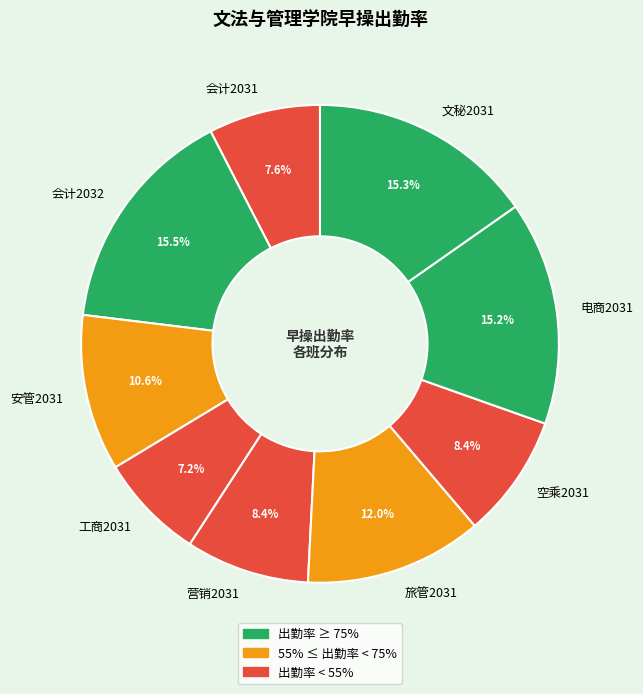

Approximately how many times larger is the value at 安管2031 compared to 会计2032?

0.7